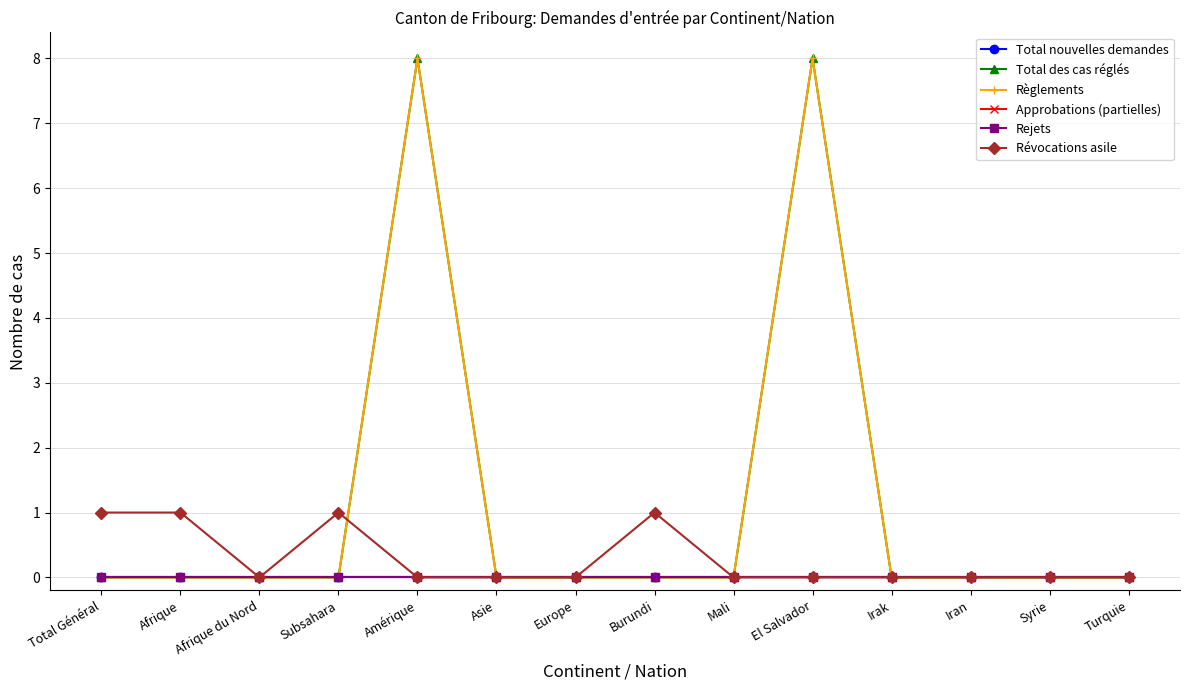

What position from the left is Total Général?

1